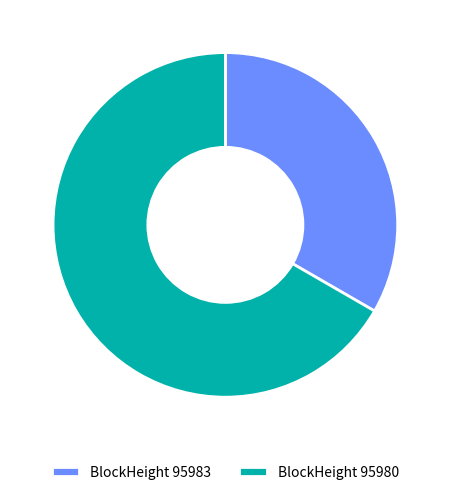

What is the smallest slice in the pie chart?

BlockHeight 95983